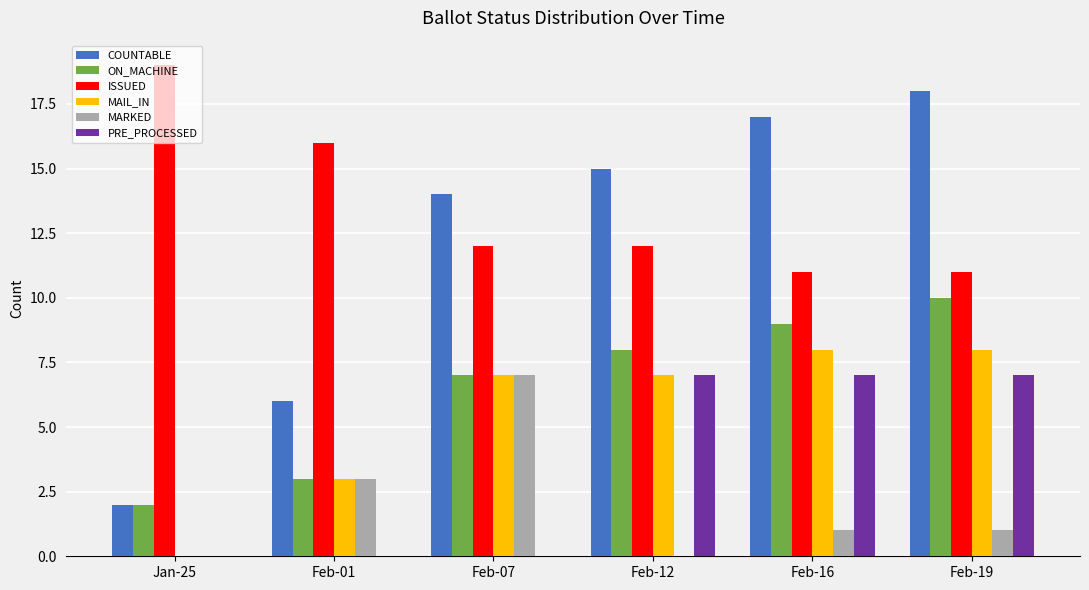

Are the bars horizontal?

No